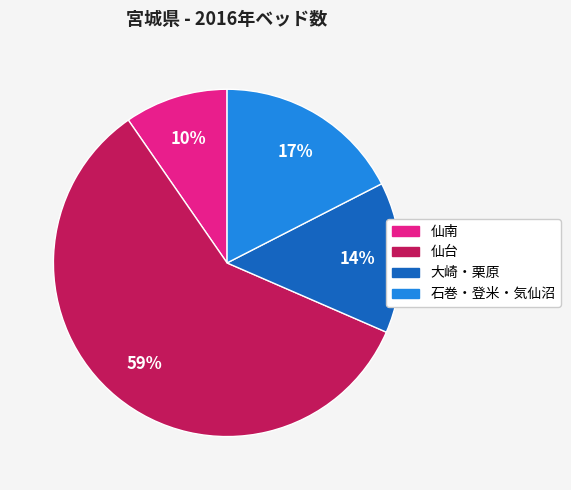

Approximately how many times larger is the value at 大崎・栗原 compared to 石巻・登米・気仙沼?

0.8